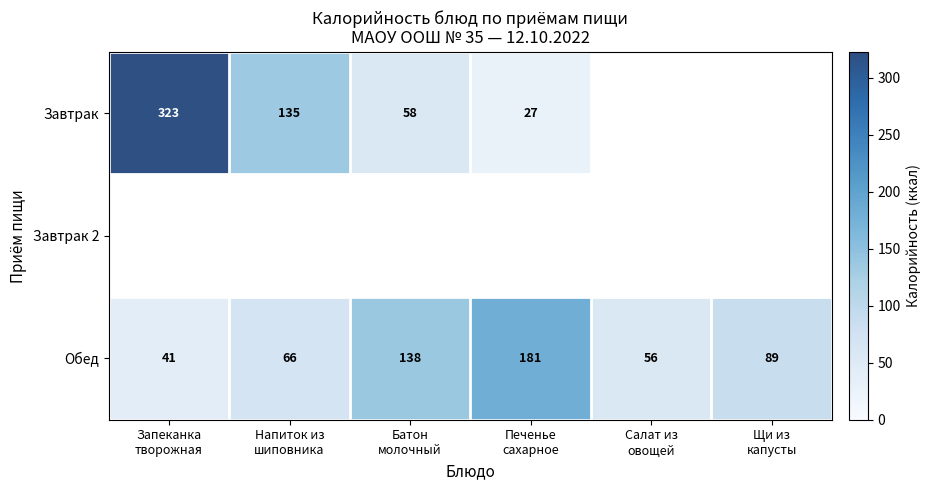

What is the difference between the highest and lowest values at Батон
молочный?

80.0